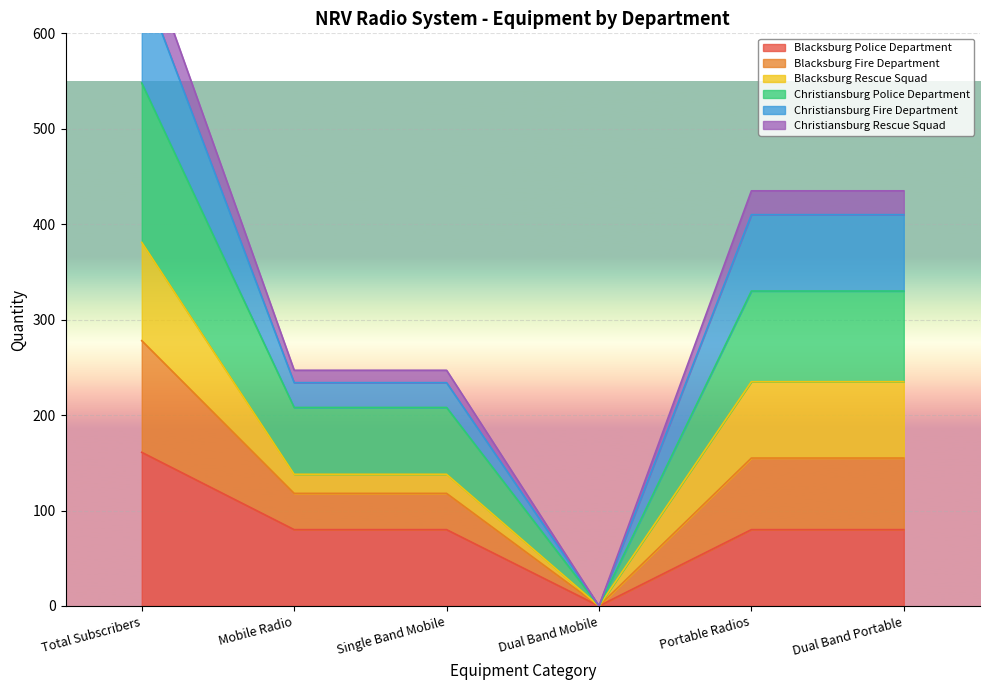

At which category is the sum across all series the highest?

Total Subscribers